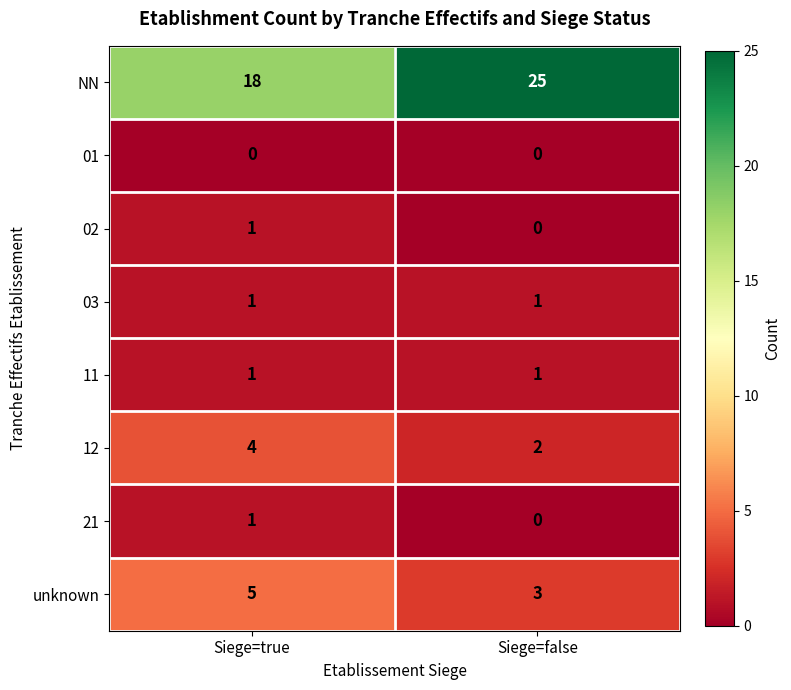

The 01 series shows 0 at Siege=true. True or false?

True